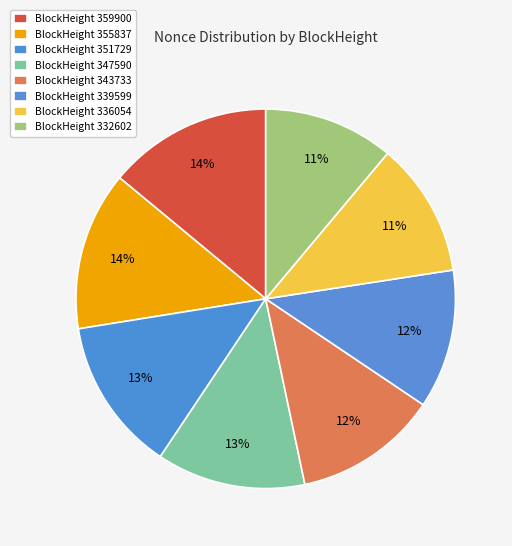

How many segments does this pie chart have?

8